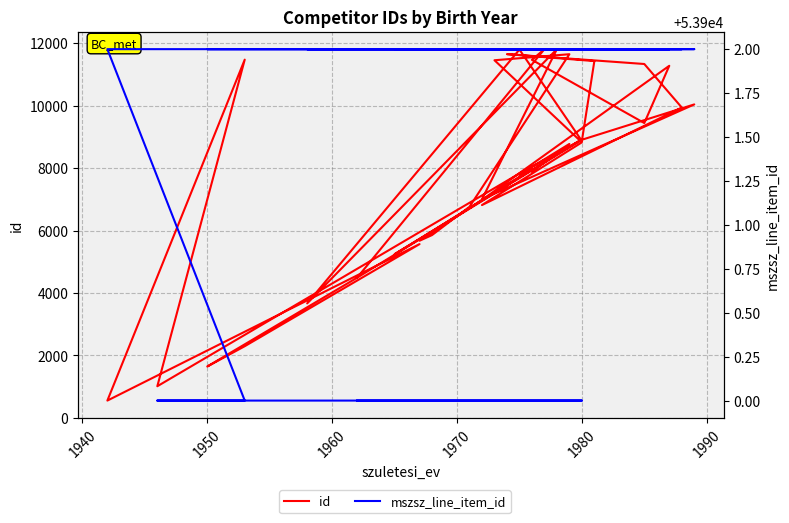

List the series in order of their peak value, highest first.

mszsz_line_item_id, id